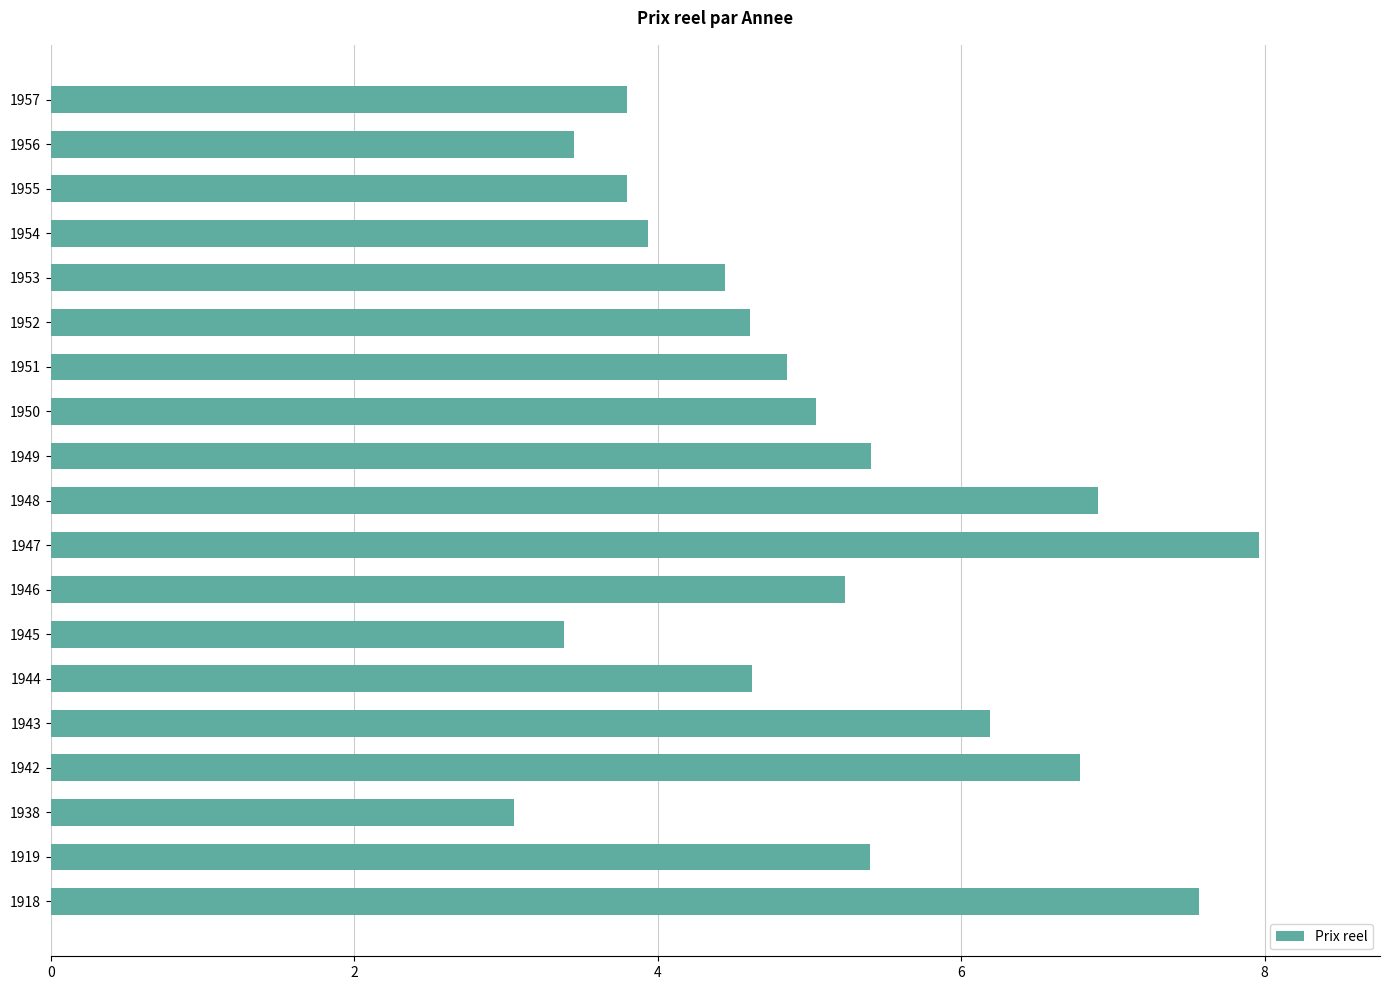

What is the average value?

5.1